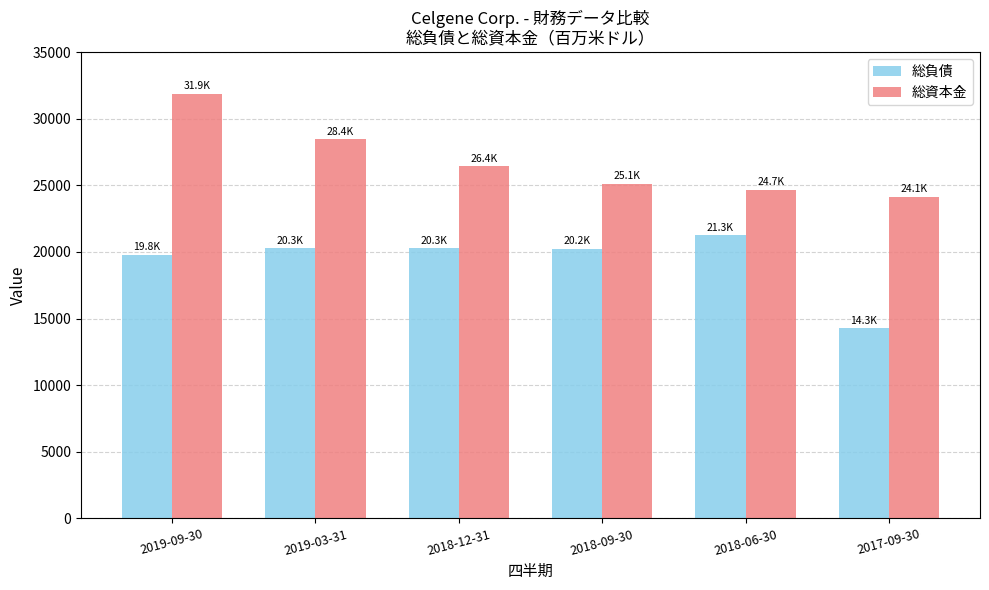

At which category is the sum across all series the highest?

2019-09-30